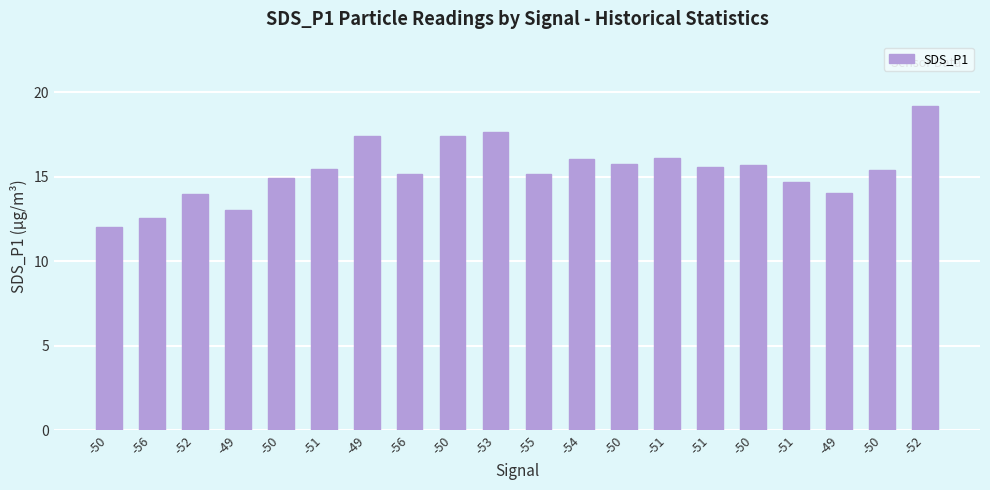

How many series are shown in this chart?

1